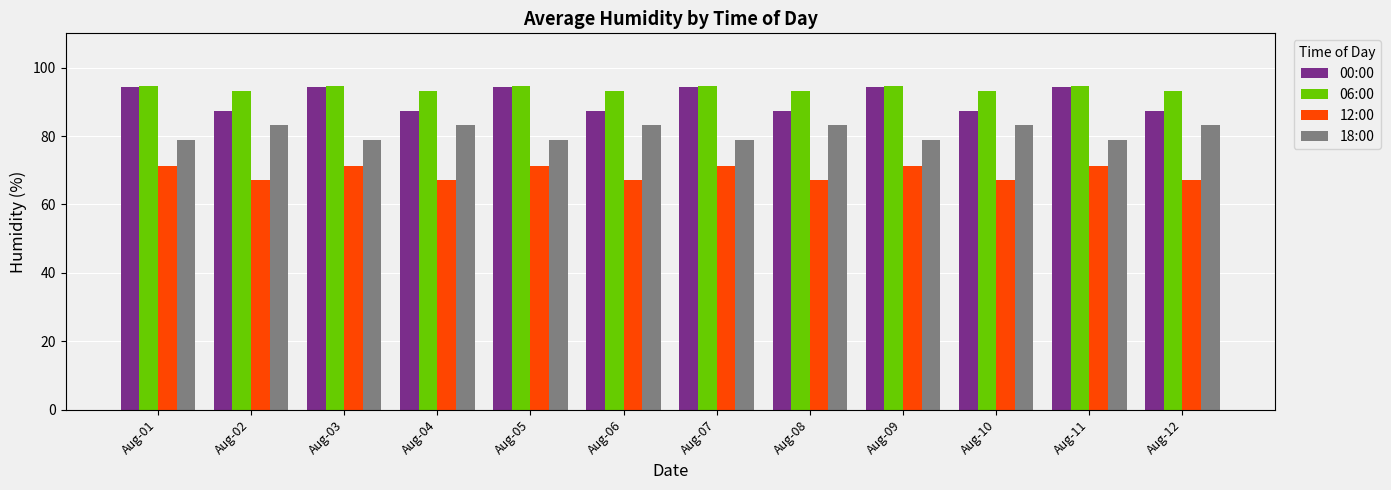

What is the difference between the highest and lowest values at Aug-03?

23.4